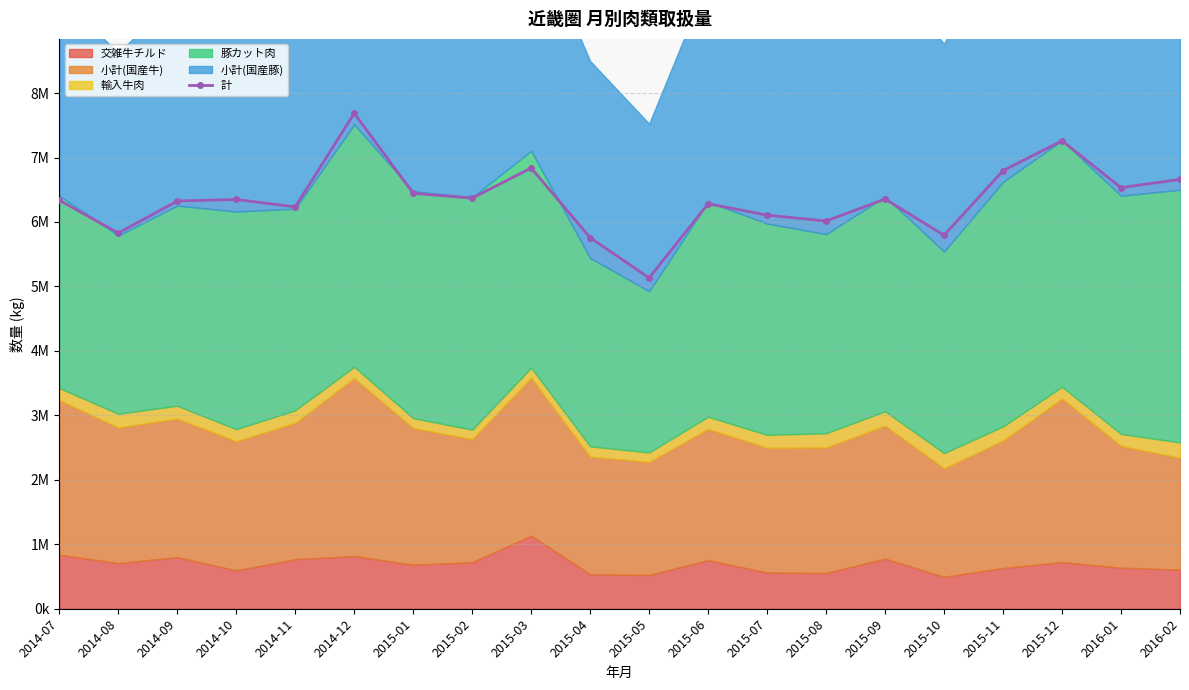

Does the chart display data point markers on the line(s)?

Yes